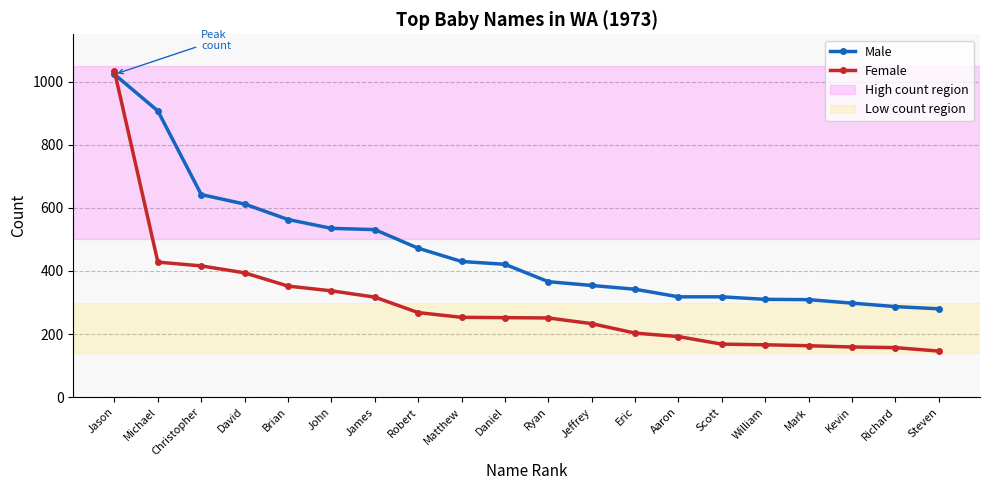

What is the highest value of the Male series?

1023